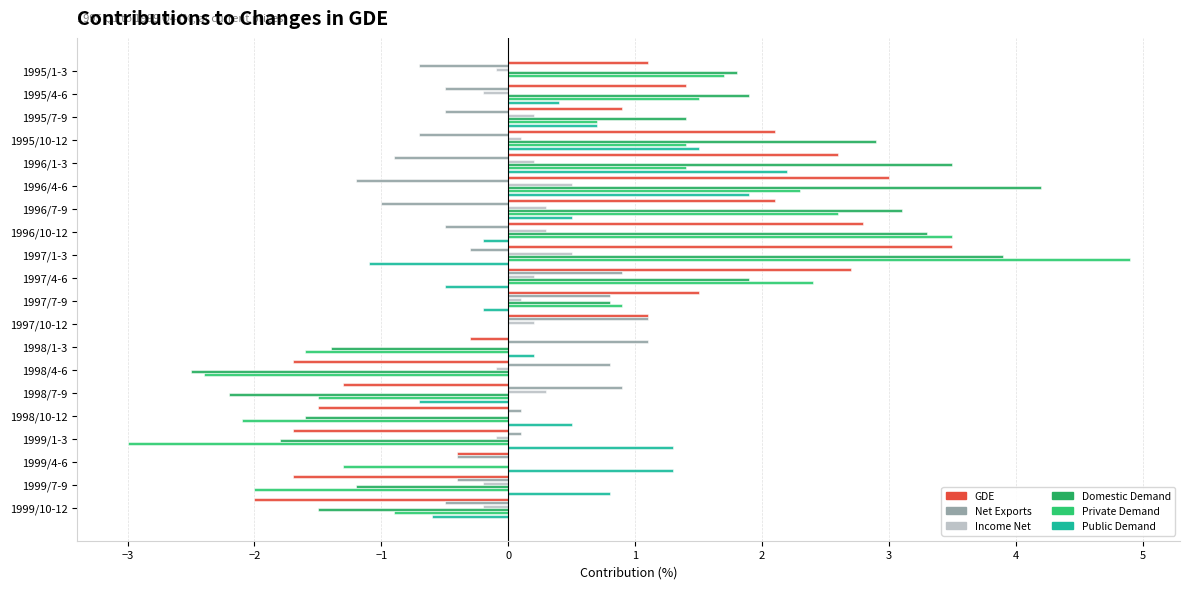

How many values in Net Exports are above zero?

8